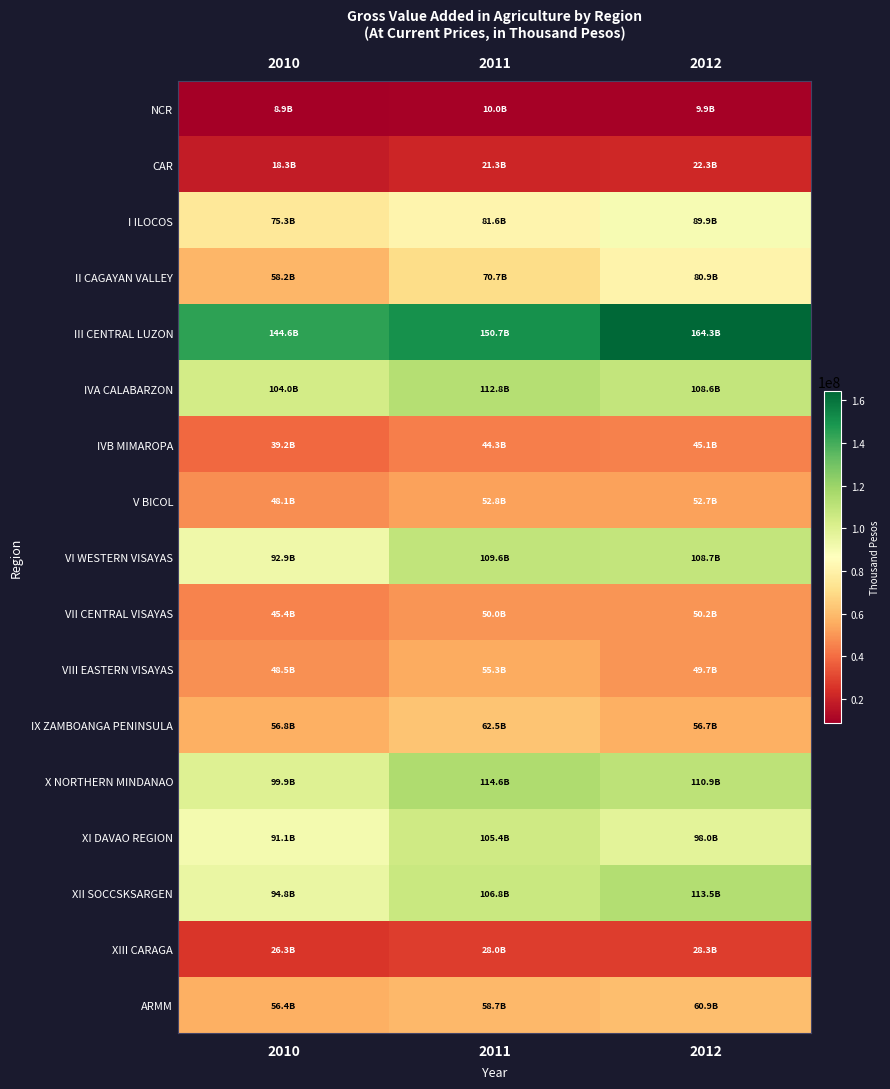

Between 2010 and 2012, which series saw the biggest shift?

II CAGAYAN VALLEY